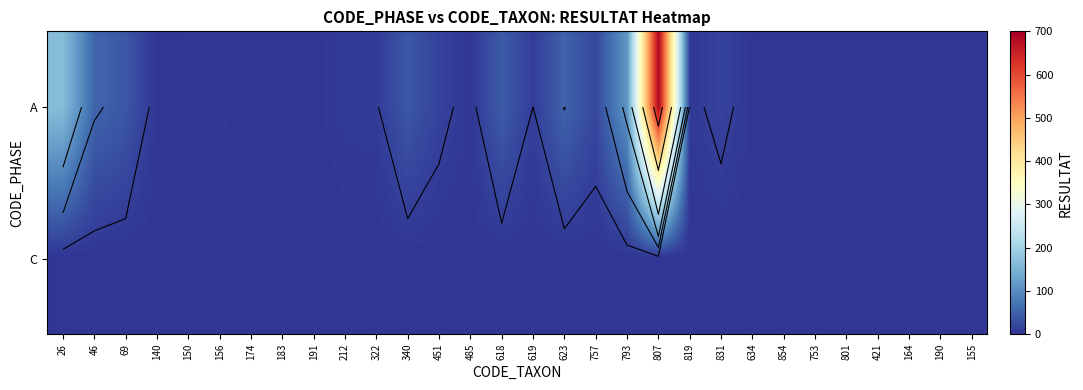

Rank the series by their average value, from lowest to highest.

C, A